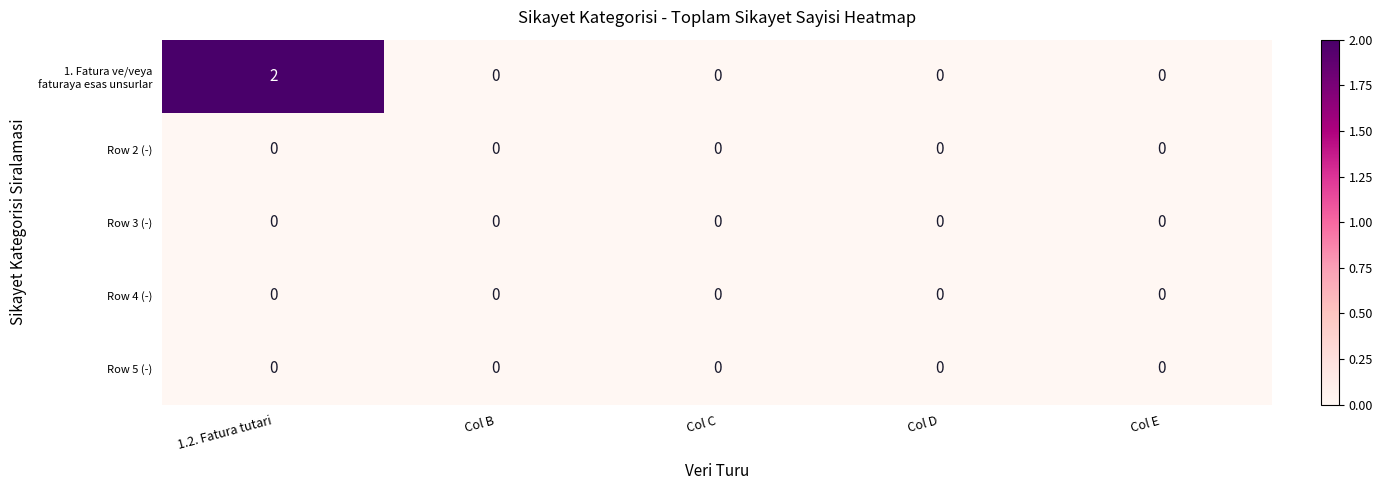

At which category is the sum across all series the highest?

1.2. Fatura tutari